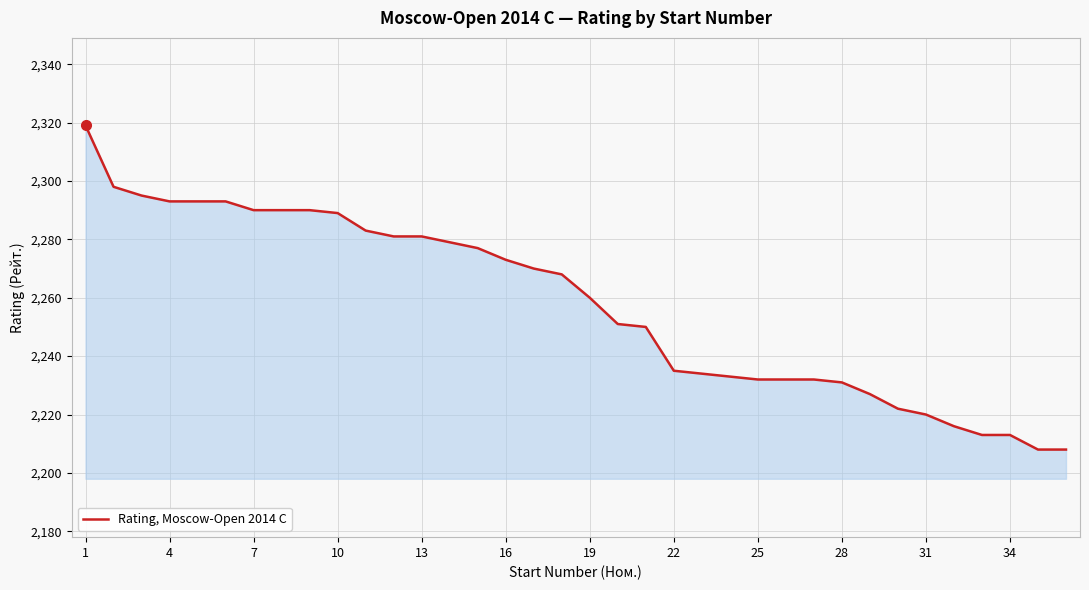

Reading left to right, list all the values displayed in this chart.

2319	2298	2295	2293	2293	2293	2290	2290	2290	2289	2283	2281	2281	2279	2277	2273	2270	2268	2260	2251	2250	2235	2234	2233	2232	2232	2232	2231	2227	2222	2220	2216	2213	2213	2208	2208